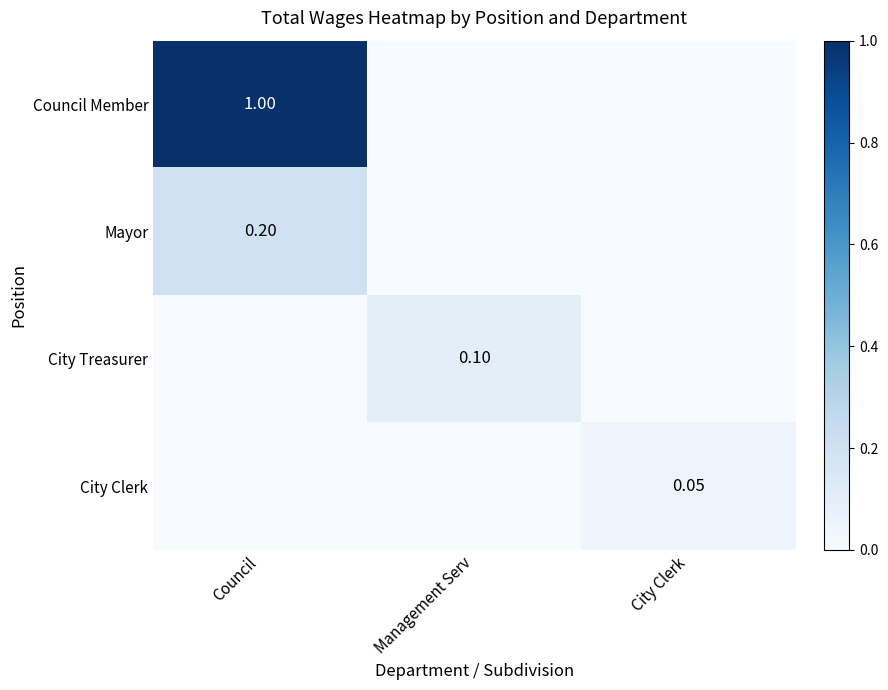

Rank the series at City Clerk from highest to lowest value.

City Clerk, Council Member, Mayor, City Treasurer